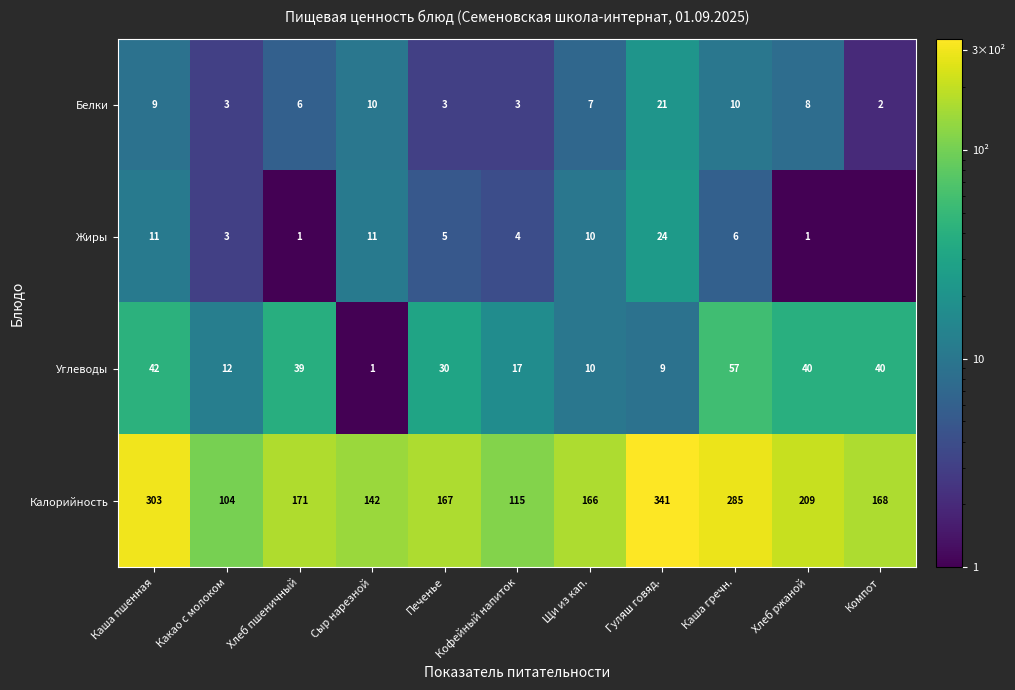

Is the value of Углеводы at Хлеб ржаной greater than the value of Жиры at Какао с молоком?

Yes